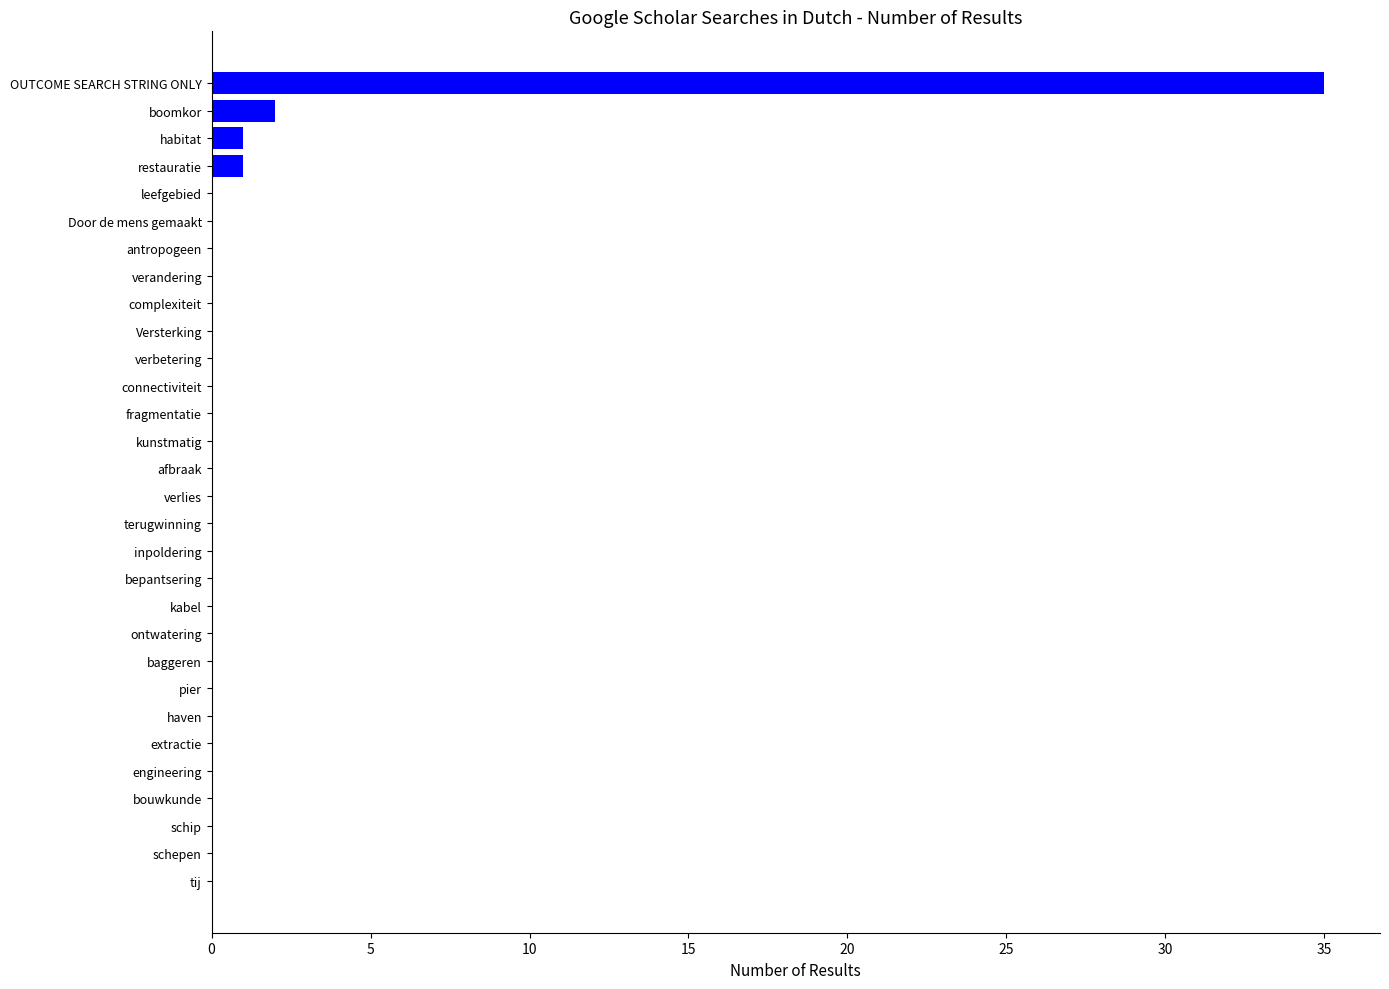

What is the sum of all values?

39